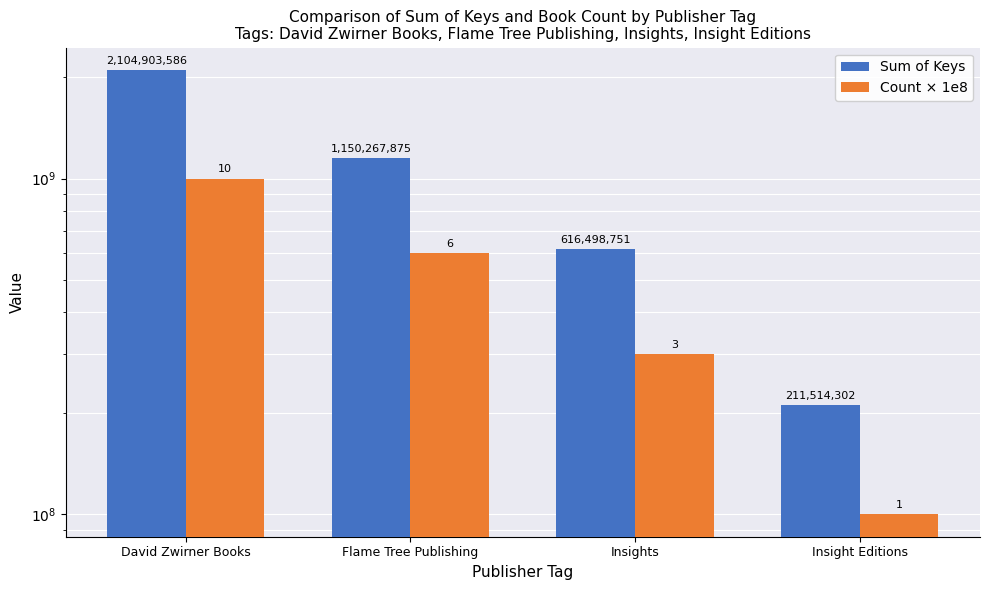

Reading left to right, list all the values displayed in this chart.

Sum of Keys: David Zwirner Books=2104903586	Flame Tree Publishing=1150267875	Insights=616498751	Insight Editions=211514302
Count × 1e8: David Zwirner Books=1000000000	Flame Tree Publishing=600000000	Insights=300000000	Insight Editions=100000000